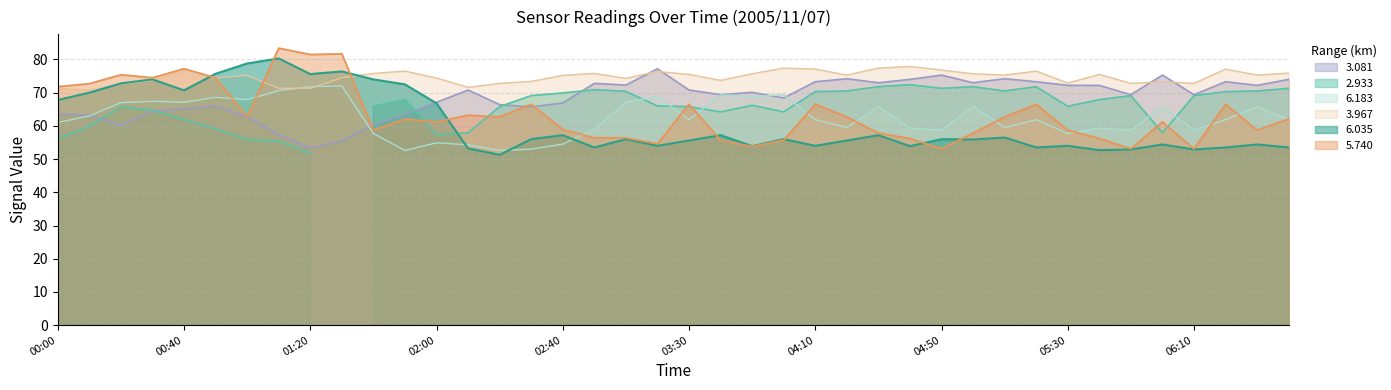

What is the highest value of the 6.183 series?

72.0